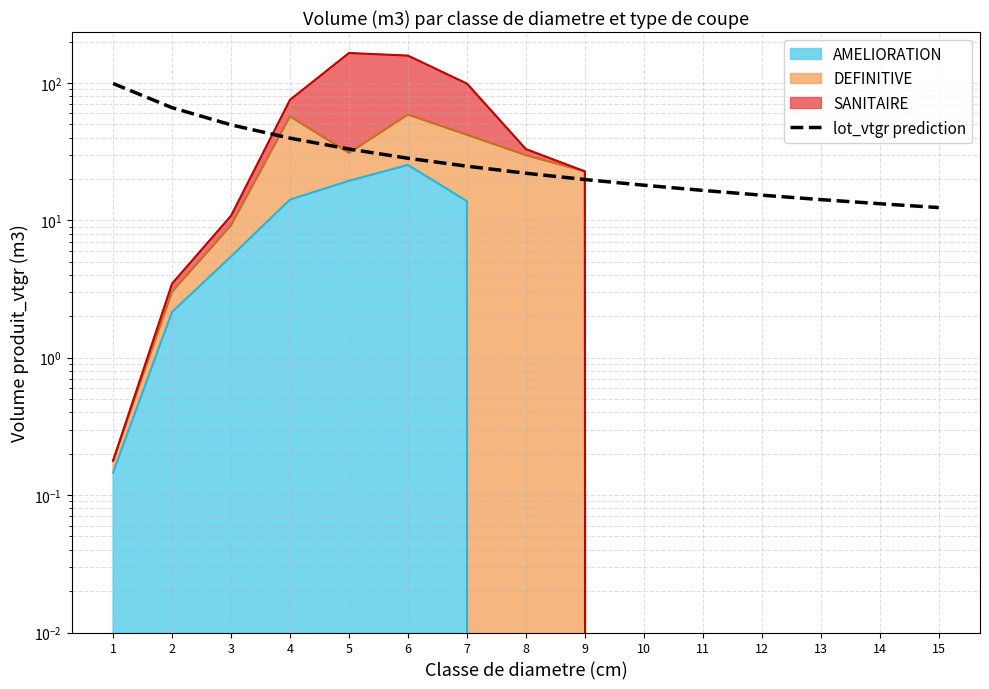

What is the average value?

31.4